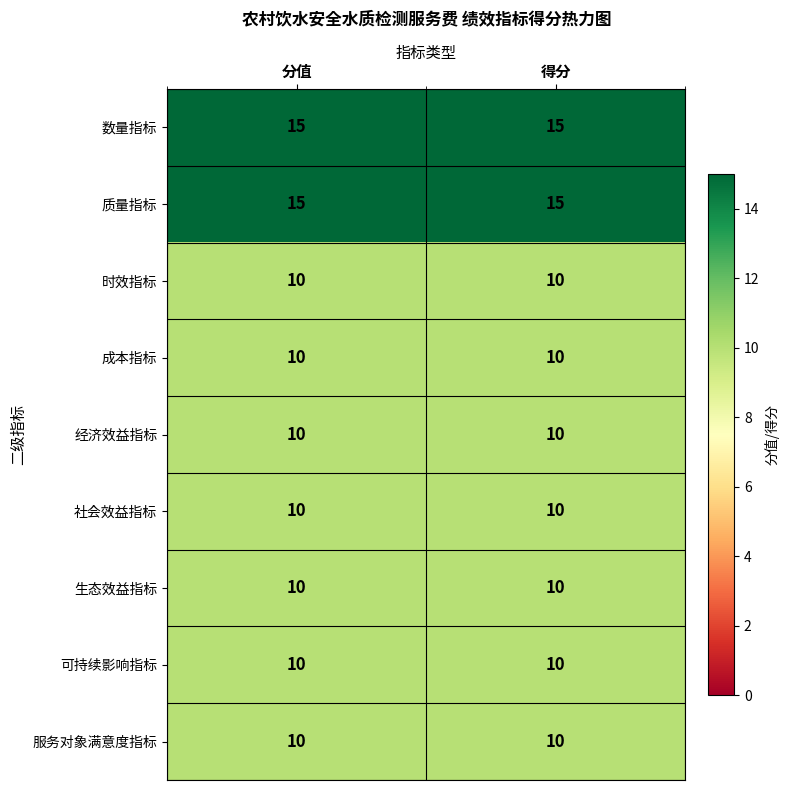

Reading left to right, extract all data points from this chart.

数量指标: 15	15
质量指标: 15	15
时效指标: 10	10
成本指标: 10	10
经济效益指标: 10	10
社会效益指标: 10	10
生态效益指标: 10	10
可持续影响指标: 10	10
服务对象满意度指标: 10	10